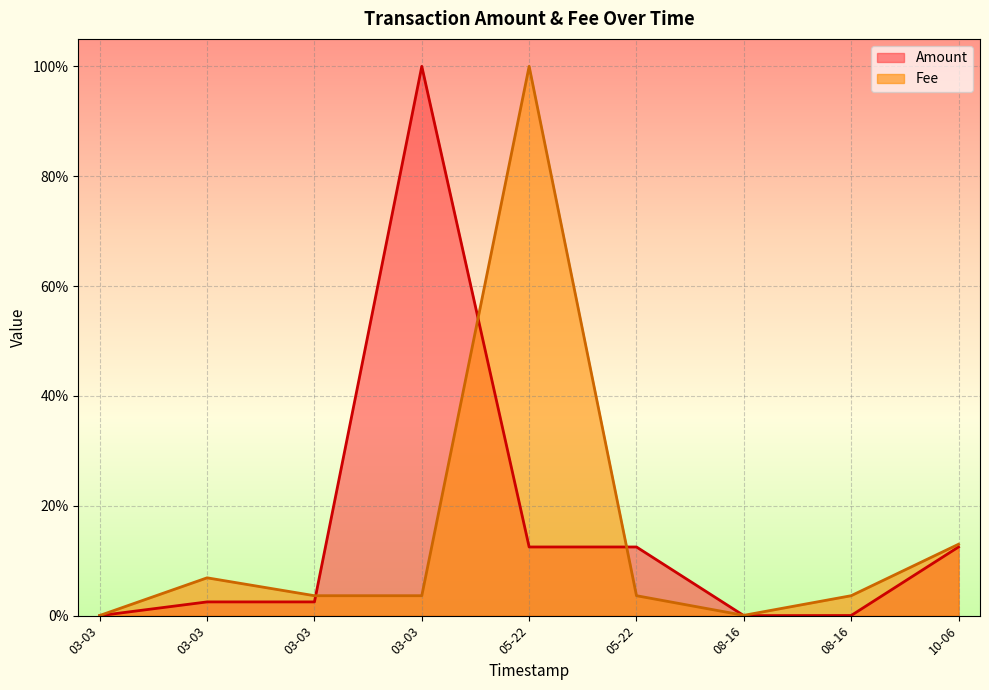

What is the maximum value for Fee?

1.0